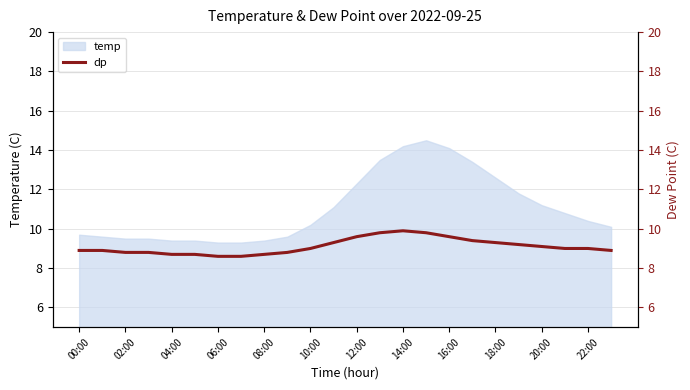

True or false: temp has a value of 13.8 at 10:00.

False